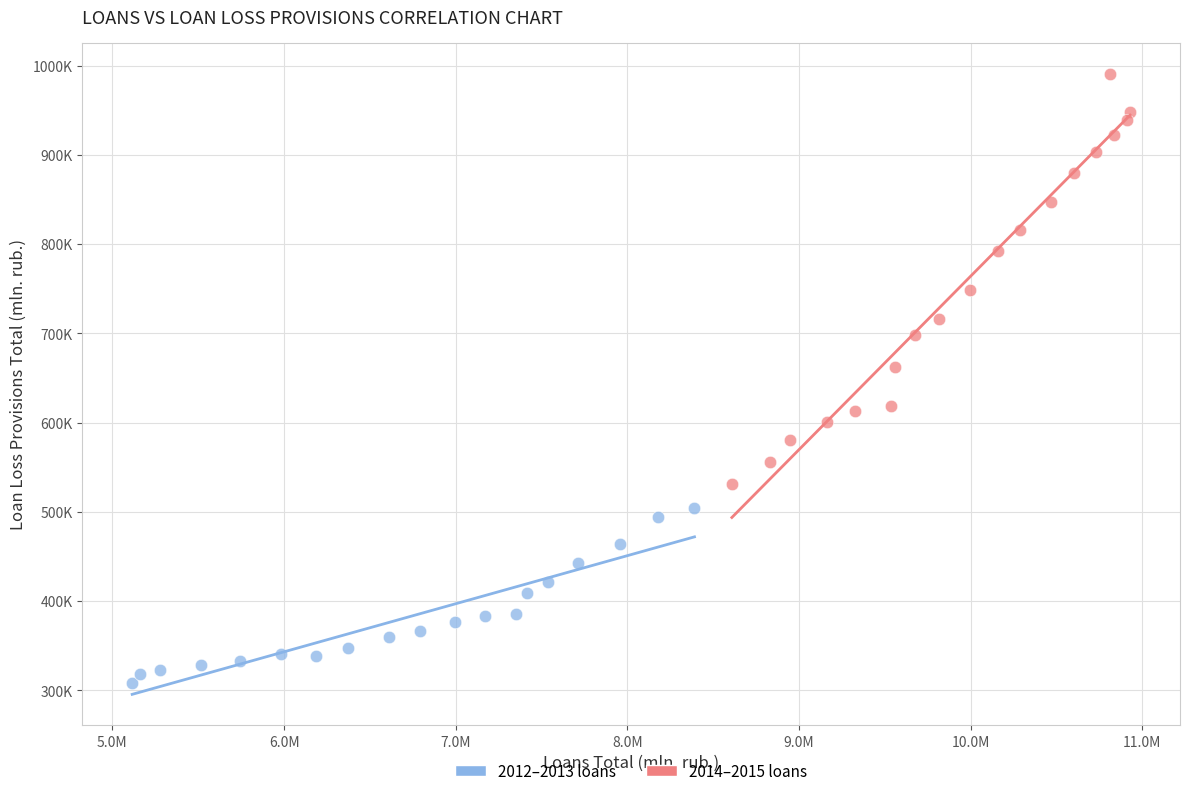

What are all the series names shown in the legend?

2012–2013 loans, 2014–2015 loans